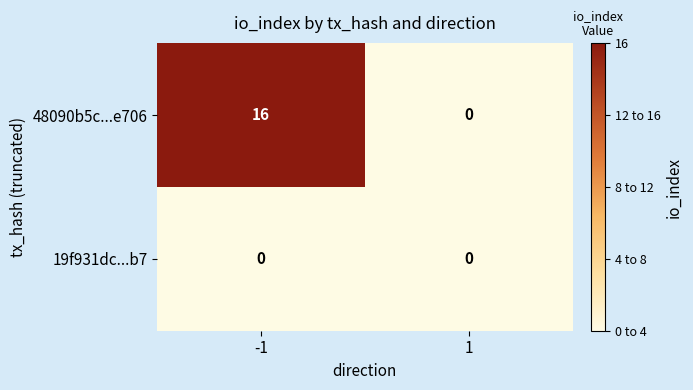

Rank the series by their maximum value, from highest to lowest.

48090b5c...e706, 19f931dc...b7